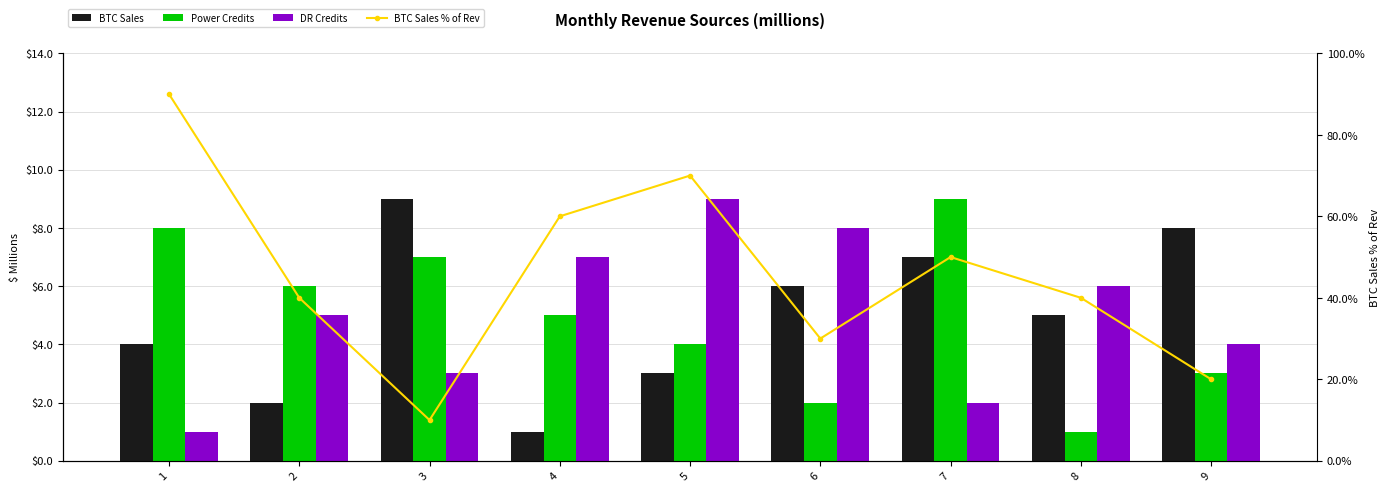

At which label is BTC Sales closest to 5?

8